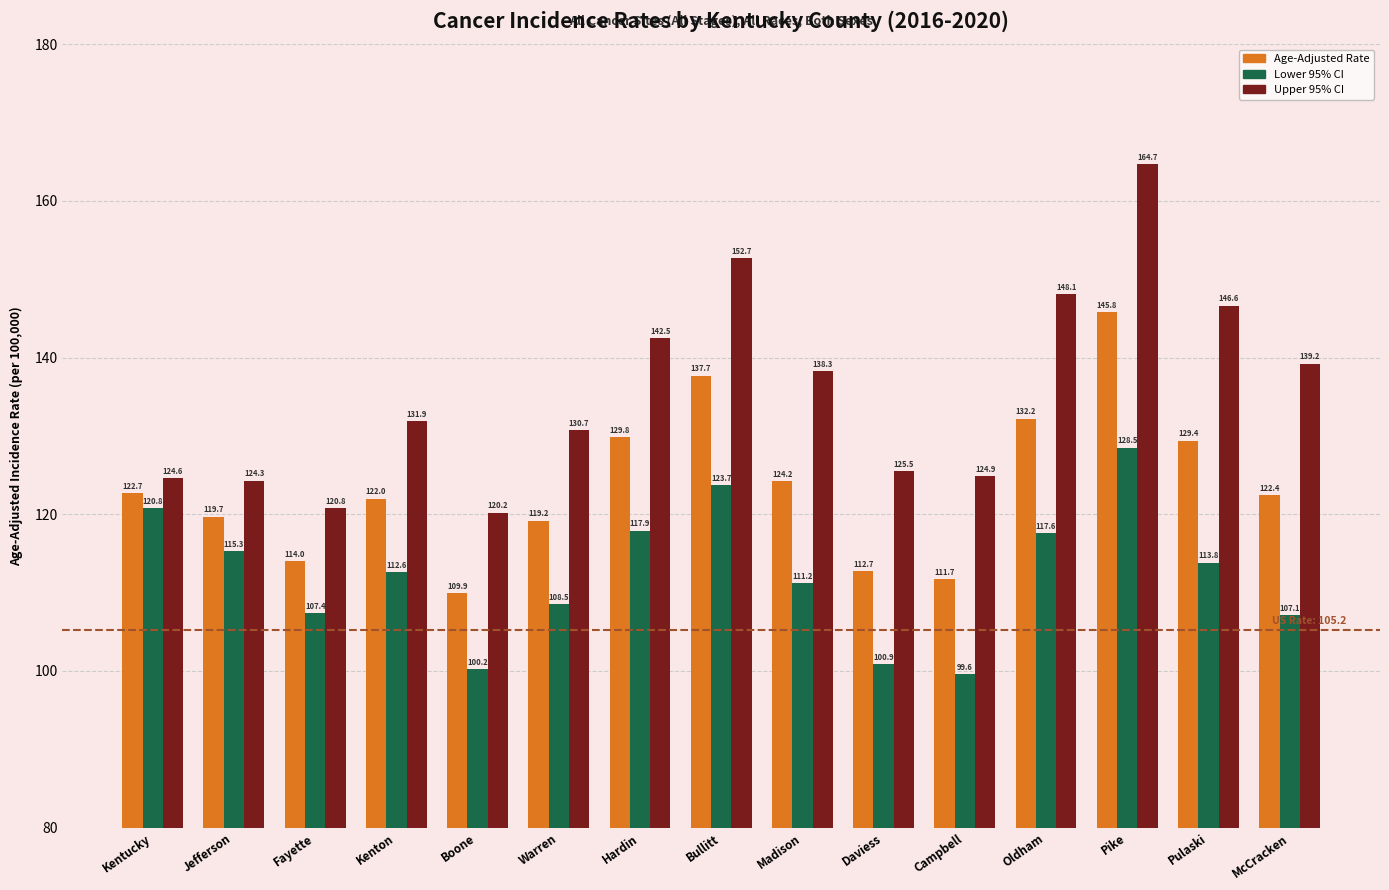

The value of Age-Adjusted Rate at Oldham is 132.2. True or false?

True